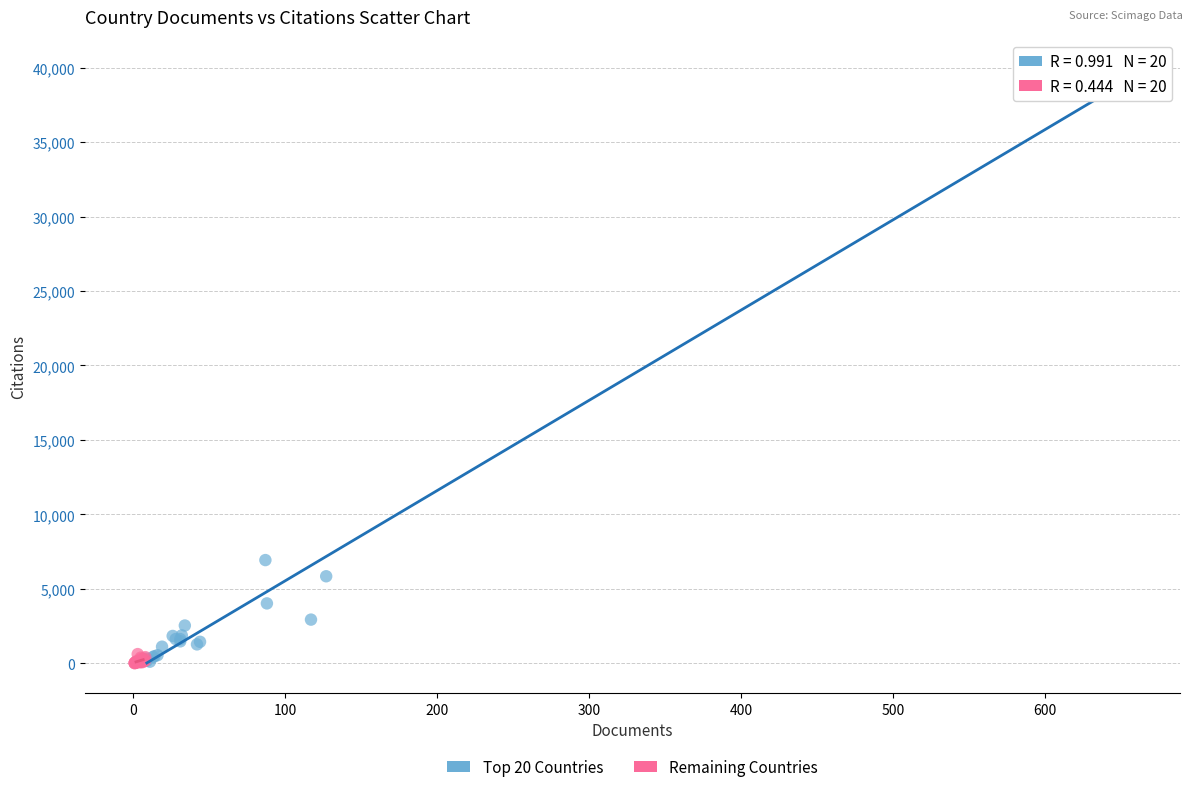

Which series contains the highest Y value?

Top 20 Countries